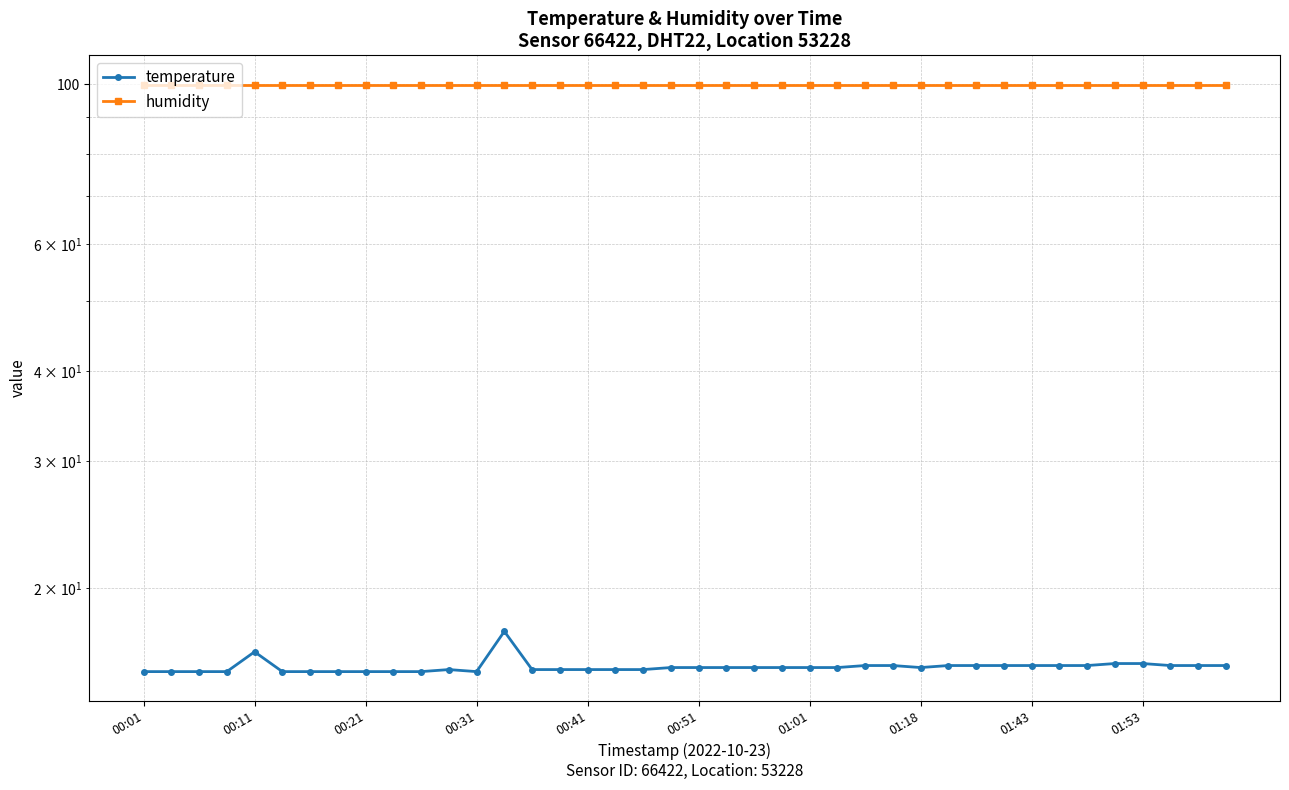

True or false: temperature has more than 0 points higher than both neighbors.

True